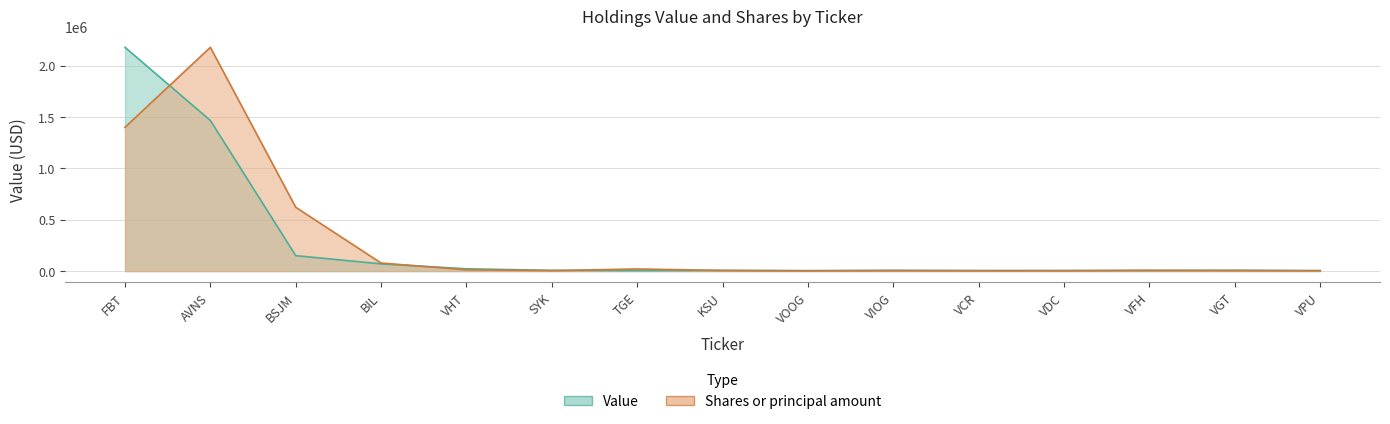

List the series in order of their overall mean, lowest first.

Value, Shares or principal amount